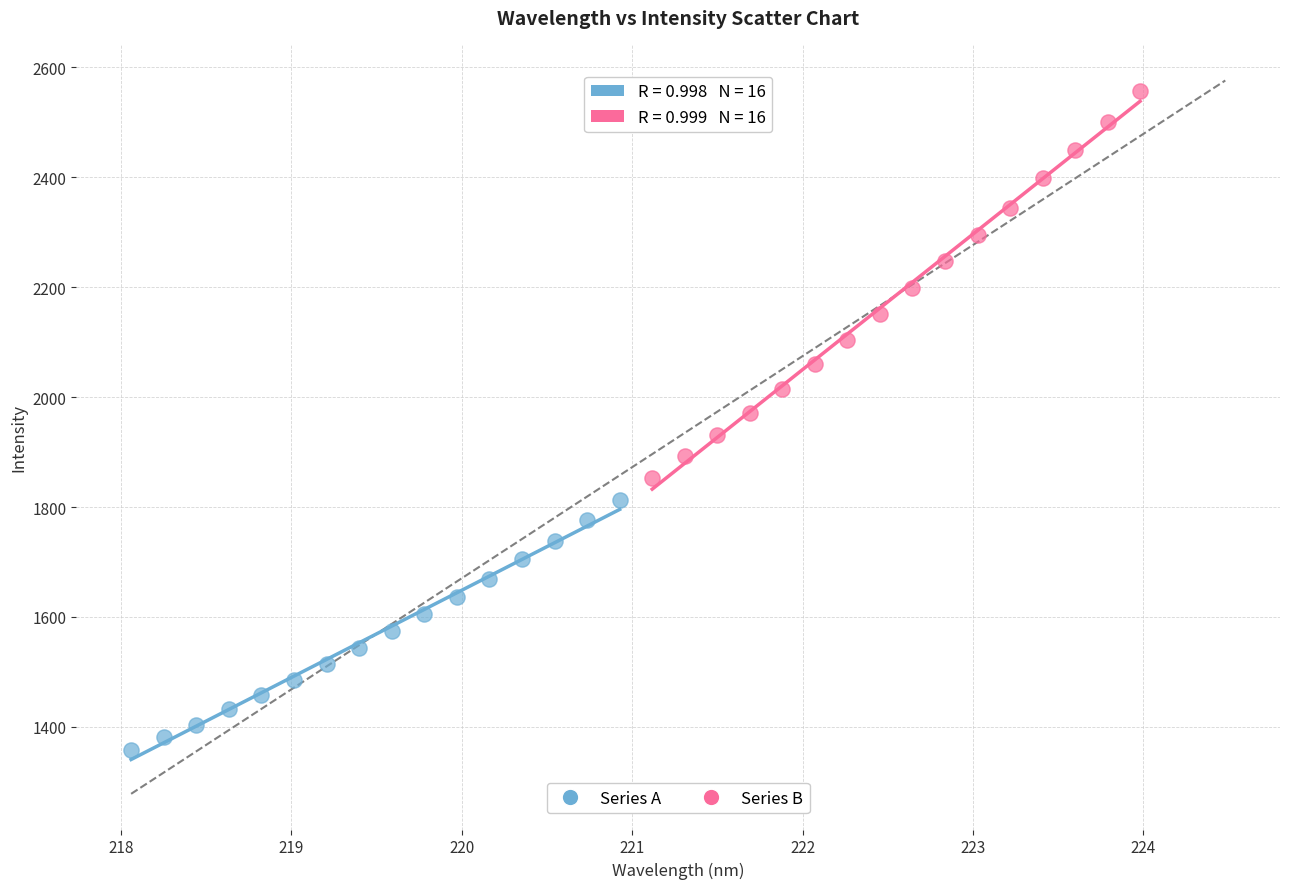

Which series reaches the minimum Y coordinate?

Series A